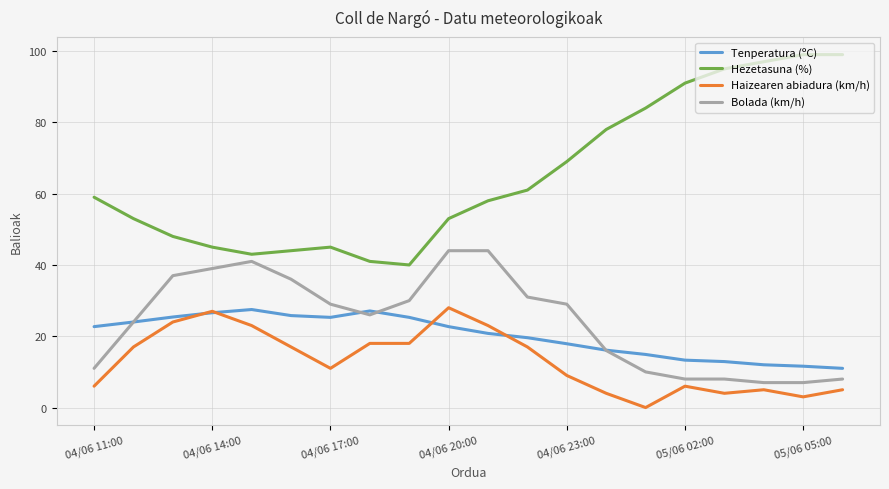

Which series has the largest range (max minus min)?

Hezetasuna (%)